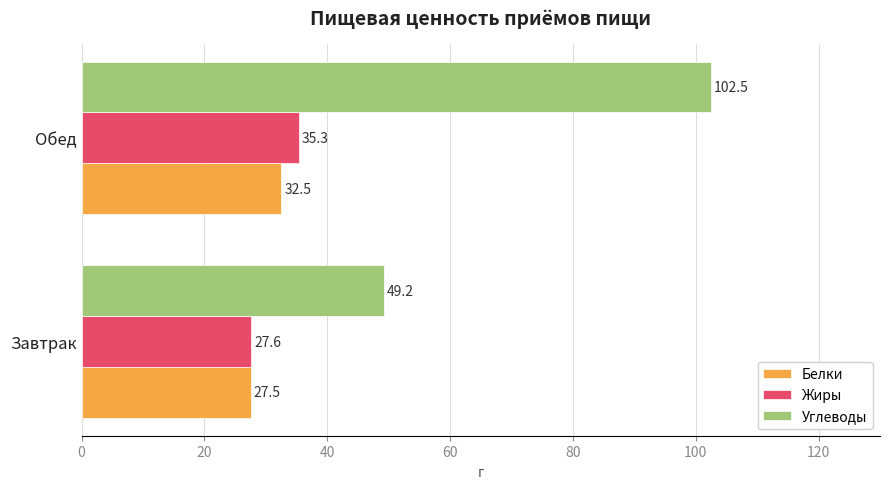

Is it true that Жиры equals 27.6 at Завтрак?

True